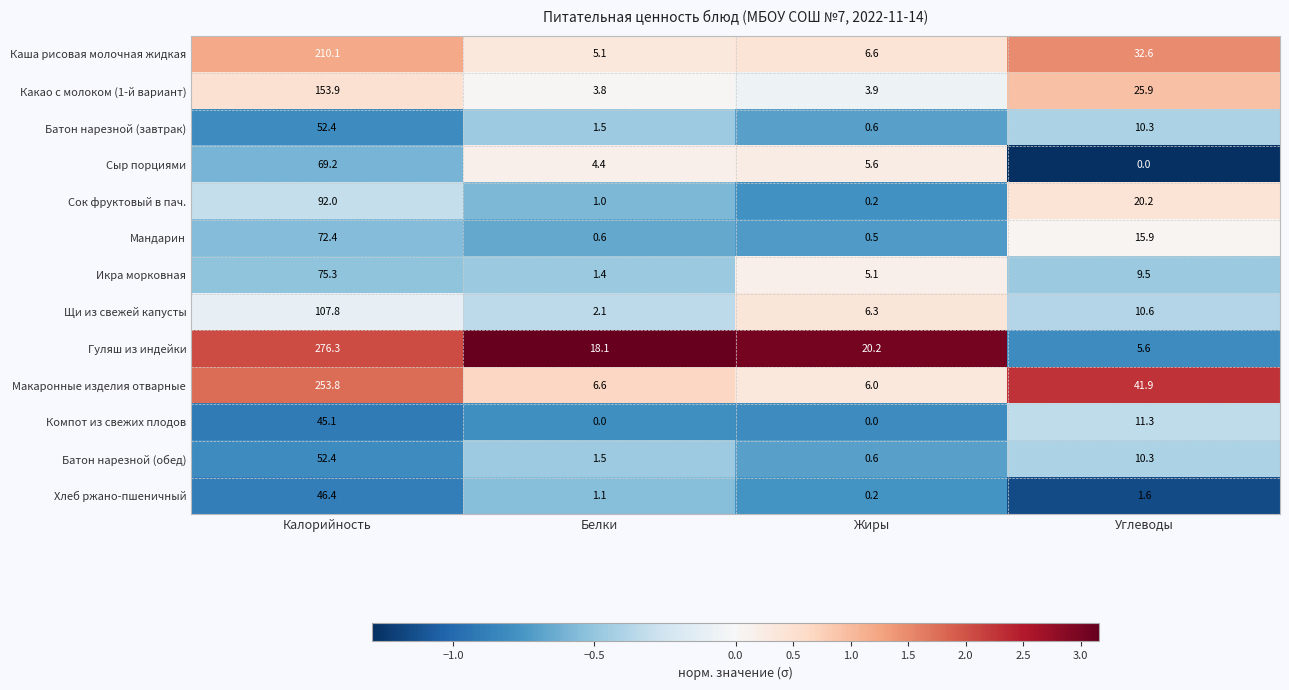

Rank the categories by Какао с молоком (1-й вариант) value from lowest to highest.

Белки, Жиры, Углеводы, Калорийность